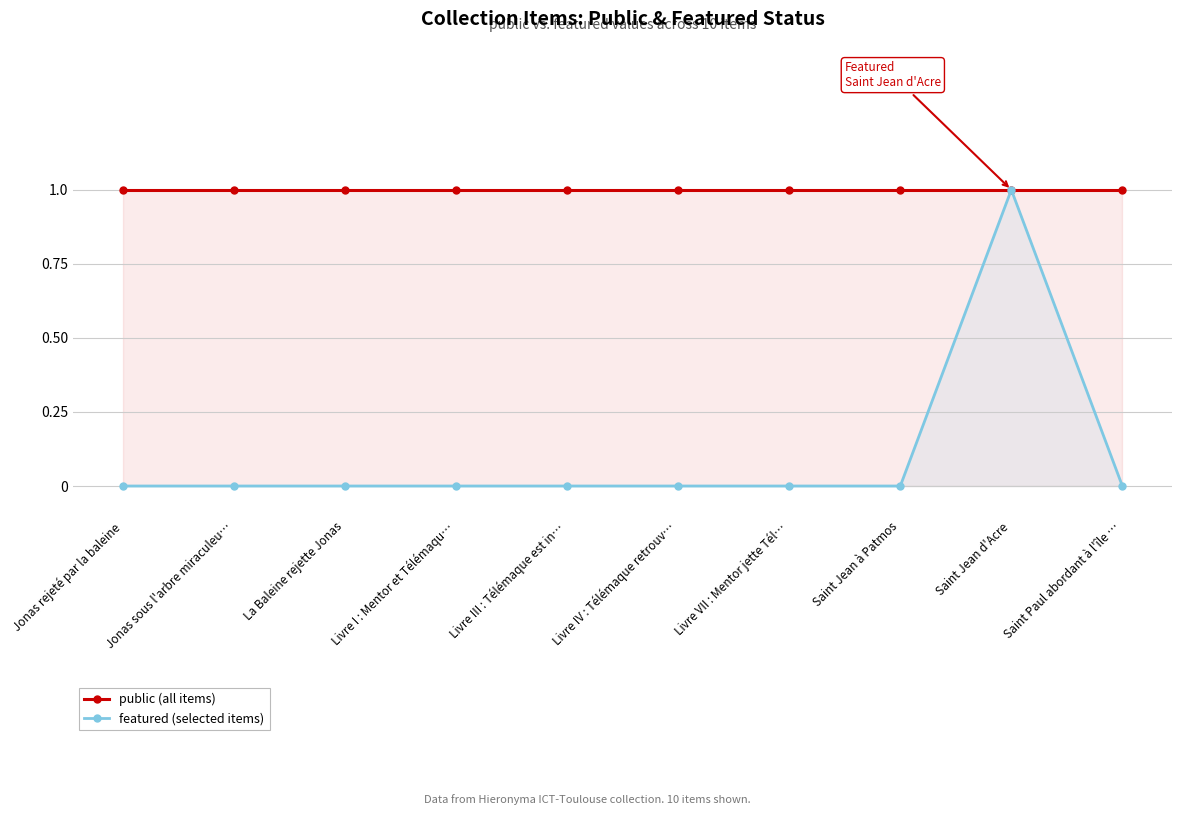

What are all the series names shown in the legend?

public (all items), featured (selected items)